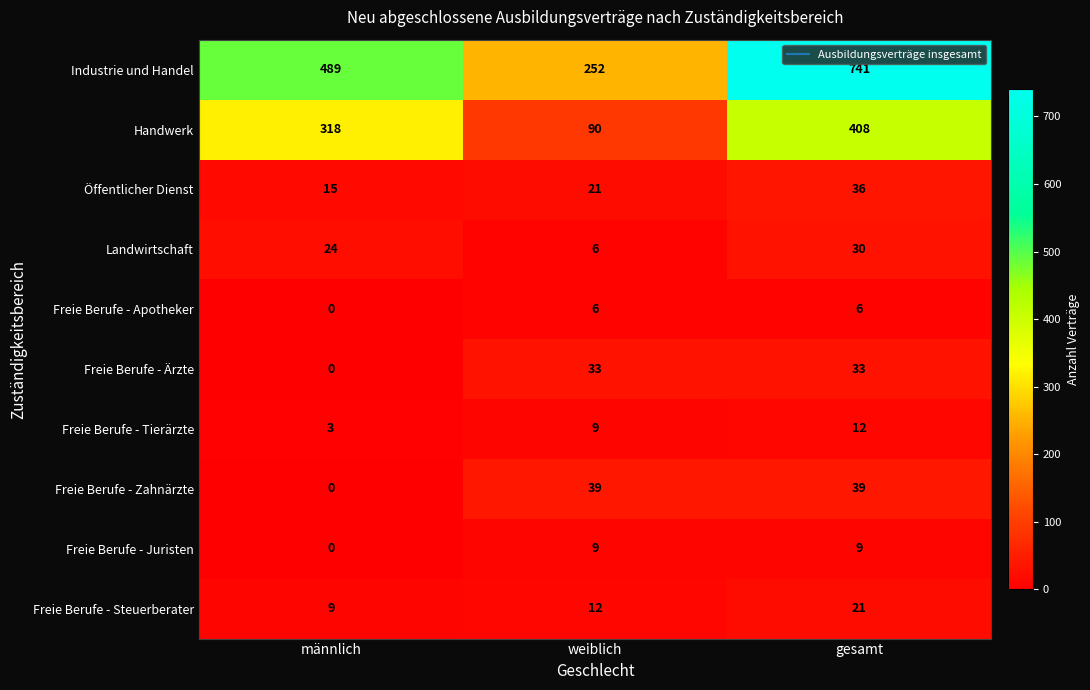

Count the Freie Berufe - Zahnärzte values in the range 0 to 39.

3